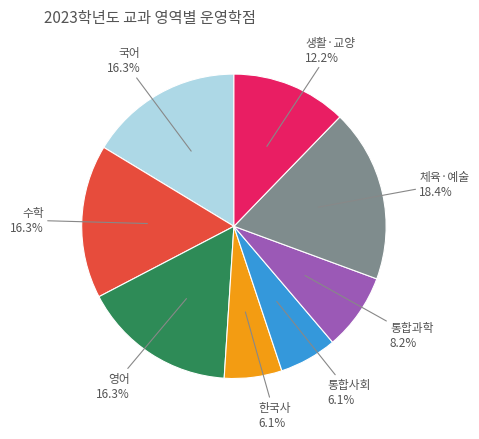

Is 통합과학 the majority of the pie?

No